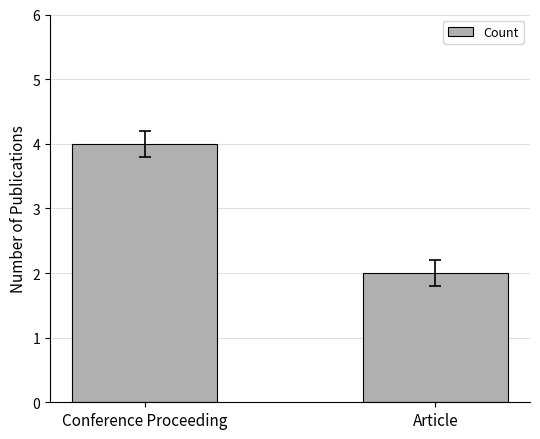

Reading left to right, list all the values displayed in this chart.

Conference Proceeding=4	Article=2